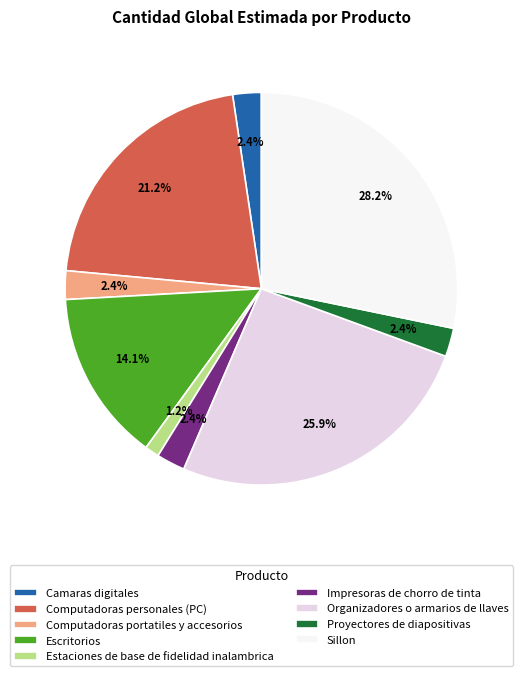

Between Impresoras de chorro de tinta and Organizadores o armarios de llaves, which is larger?

Organizadores o armarios de llaves